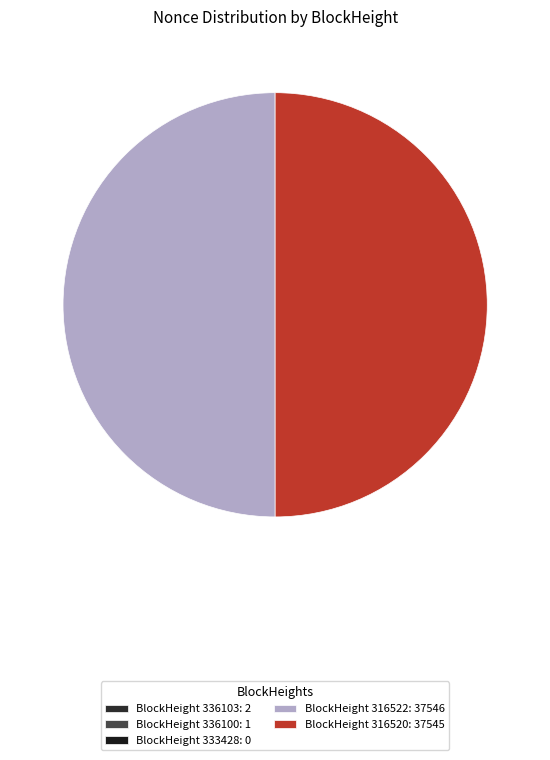

Does any single category account for the majority?

No